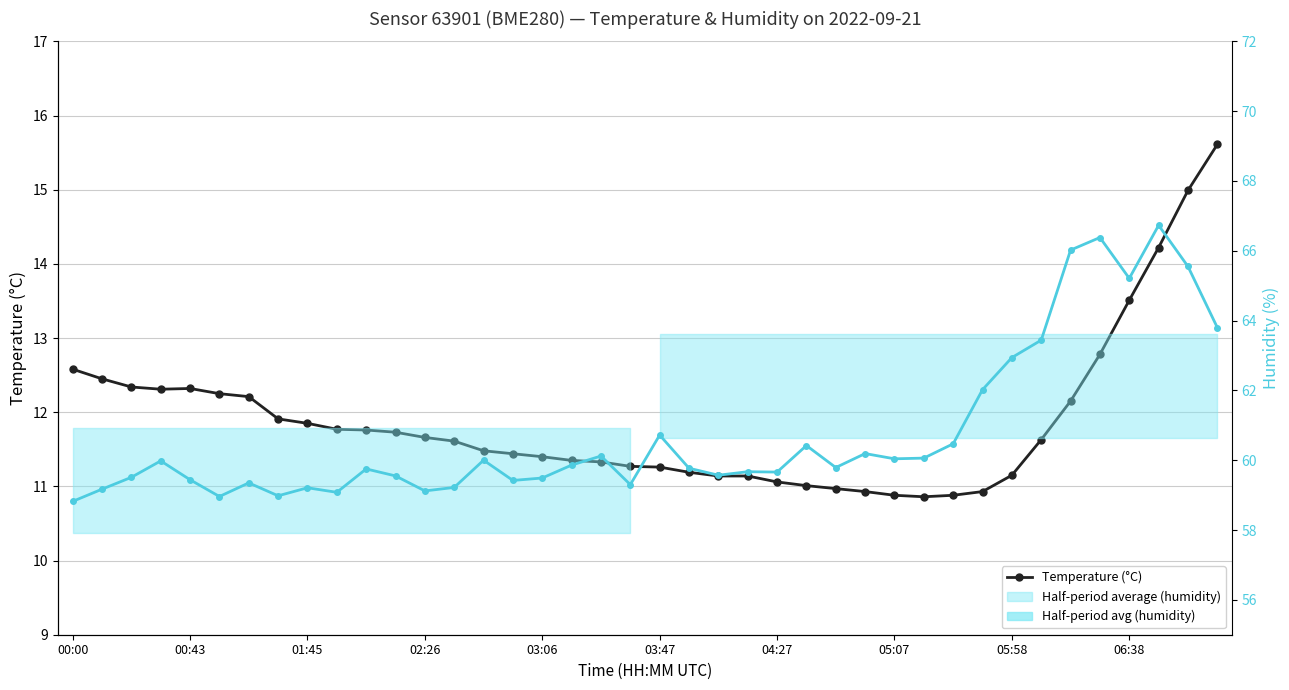

What is the average value of the Temperature (°C) series?

11.9